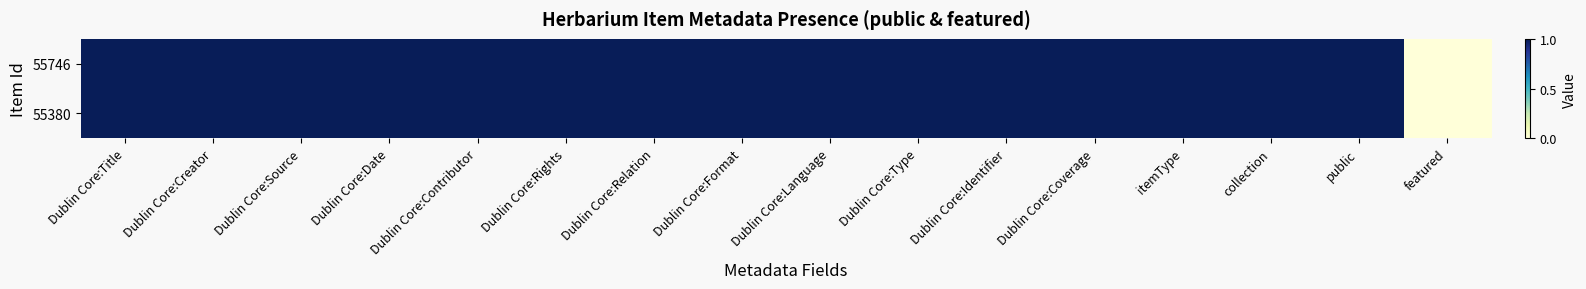

Which series has the largest total across all categories?

55380